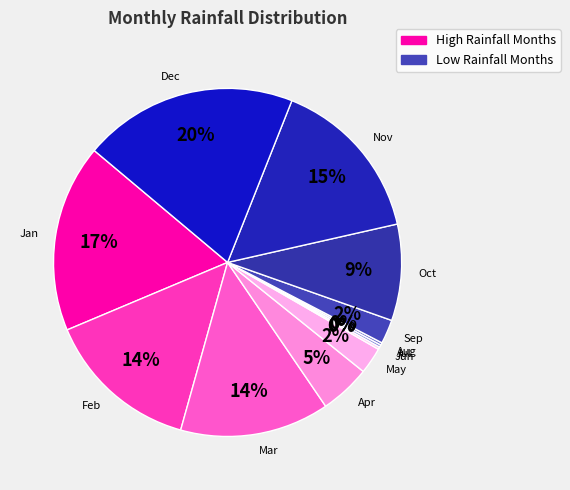

Which slice is the largest?

Dec